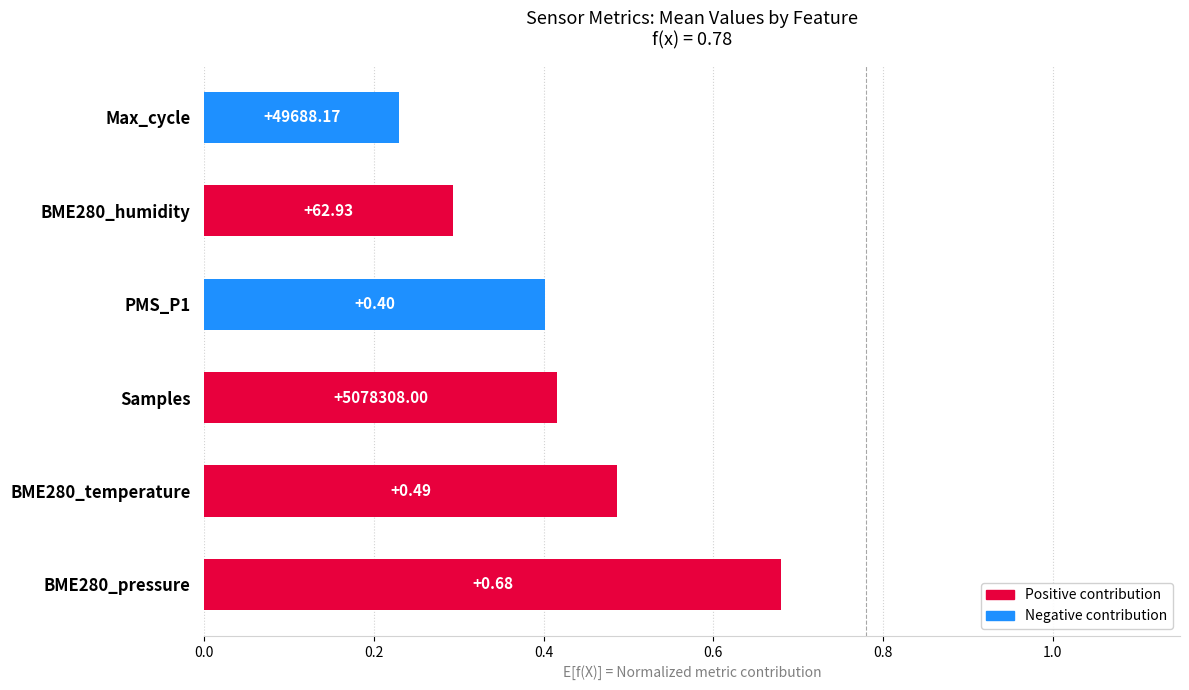

List the labels in order of value, largest first.

BME280_pressure, BME280_temperature, Samples, PMS_P1, BME280_humidity, Max_cycle